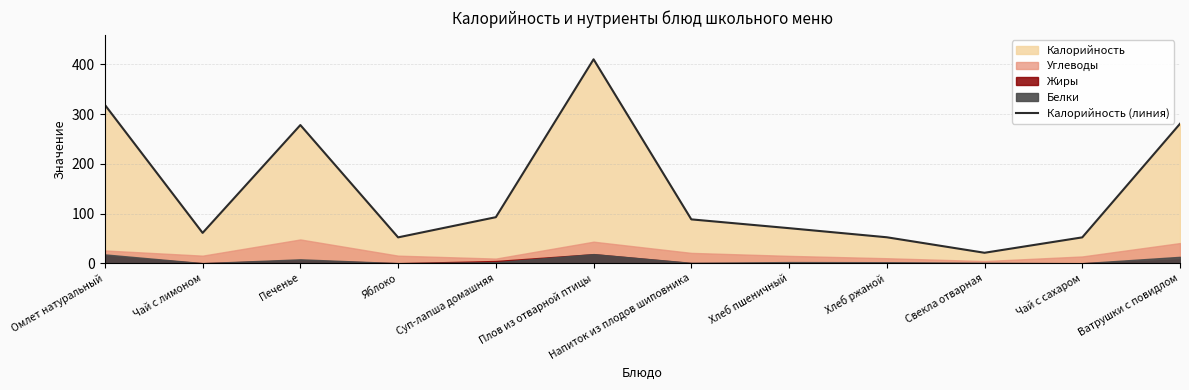

Which label corresponds to the smallest value in the chart?

Свекла отварная